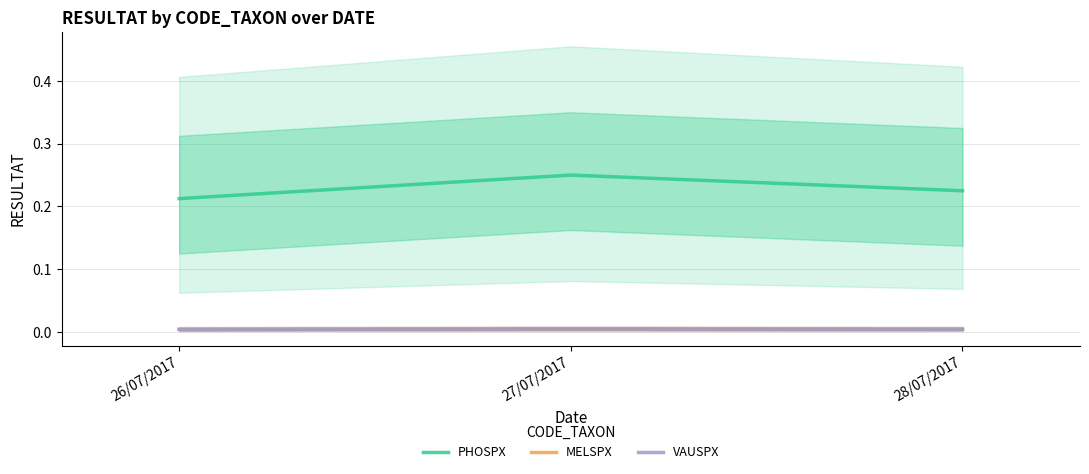

Reading left to right, transcribe all the data shown in this chart.

PHOSPX: 0.2	0.2	0.2
MELSPX: 0.0	0.0	0.0
VAUSPX: 0.0	0.0	0.0